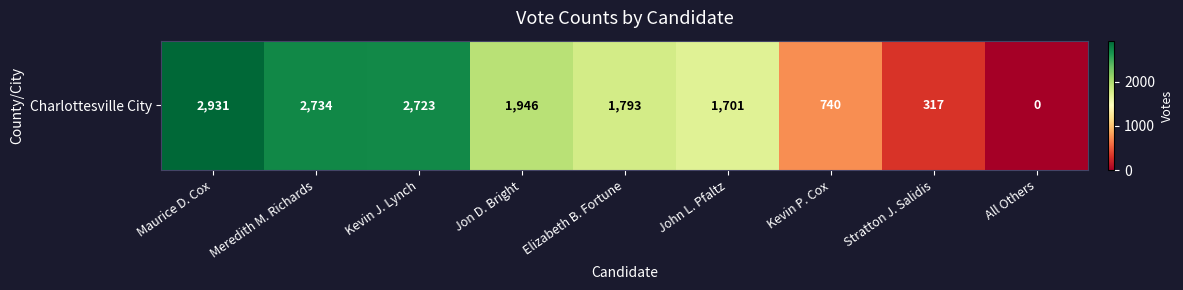

Where is the data nearest to the value 1465?

John L. Pfaltz